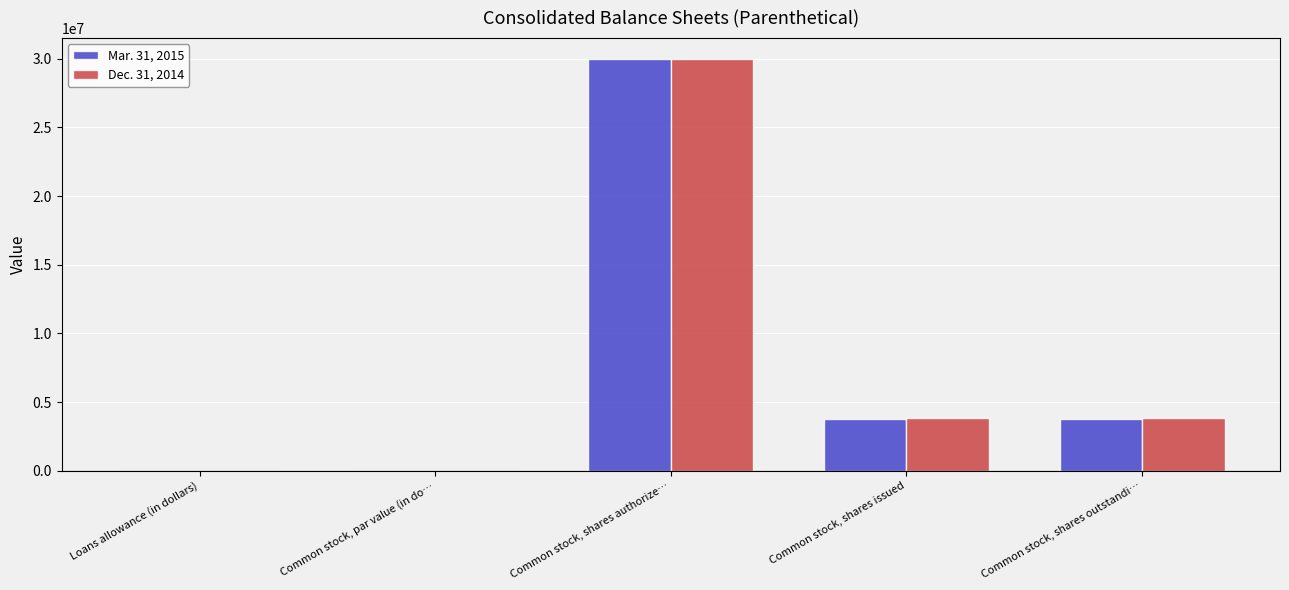

What are all the series names shown in the legend?

Mar. 31, 2015, Dec. 31, 2014